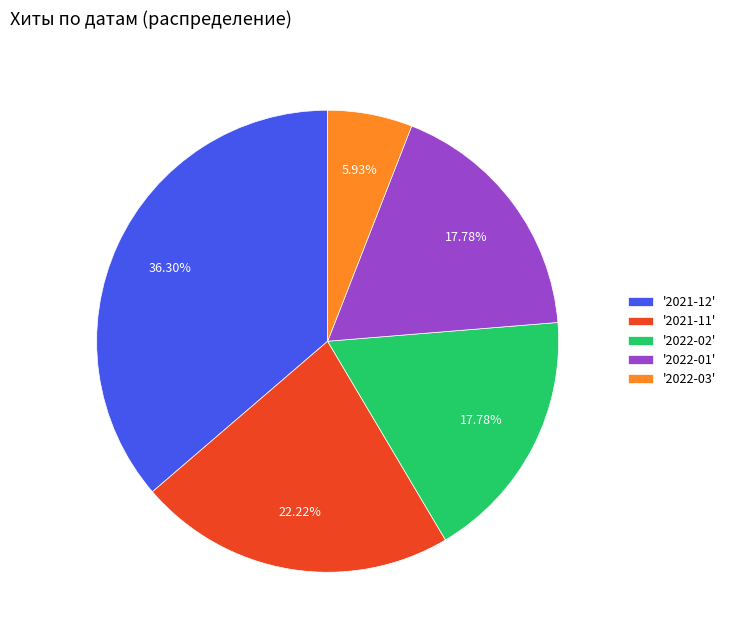

Between '2022-02' and '2022-03', which is larger?

'2022-02'